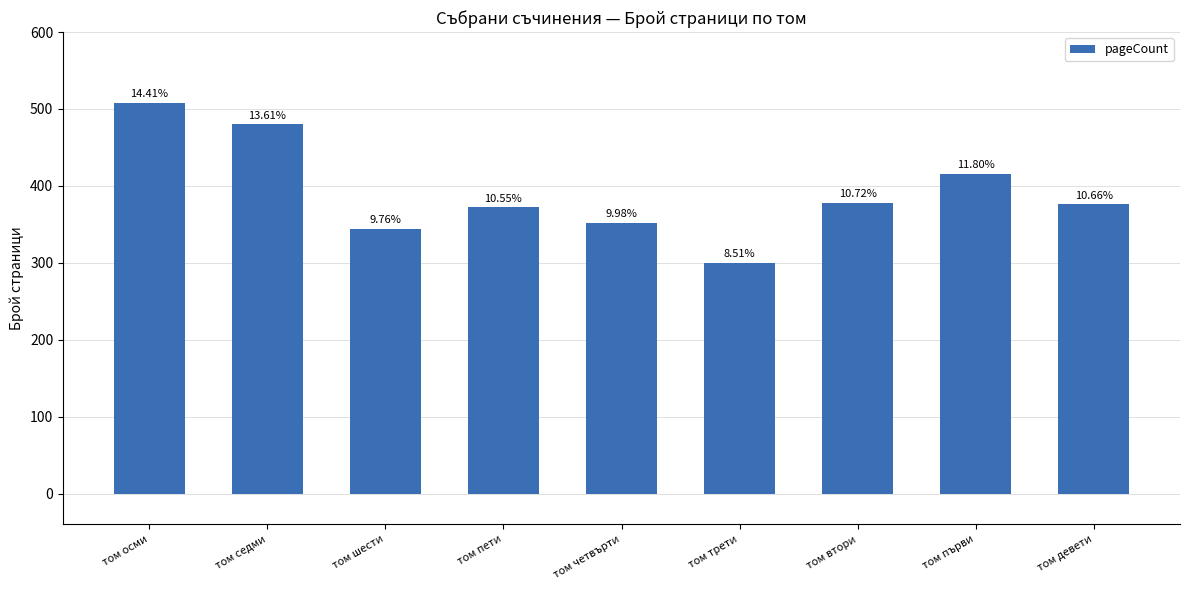

What is the approximate value at том първи?

416